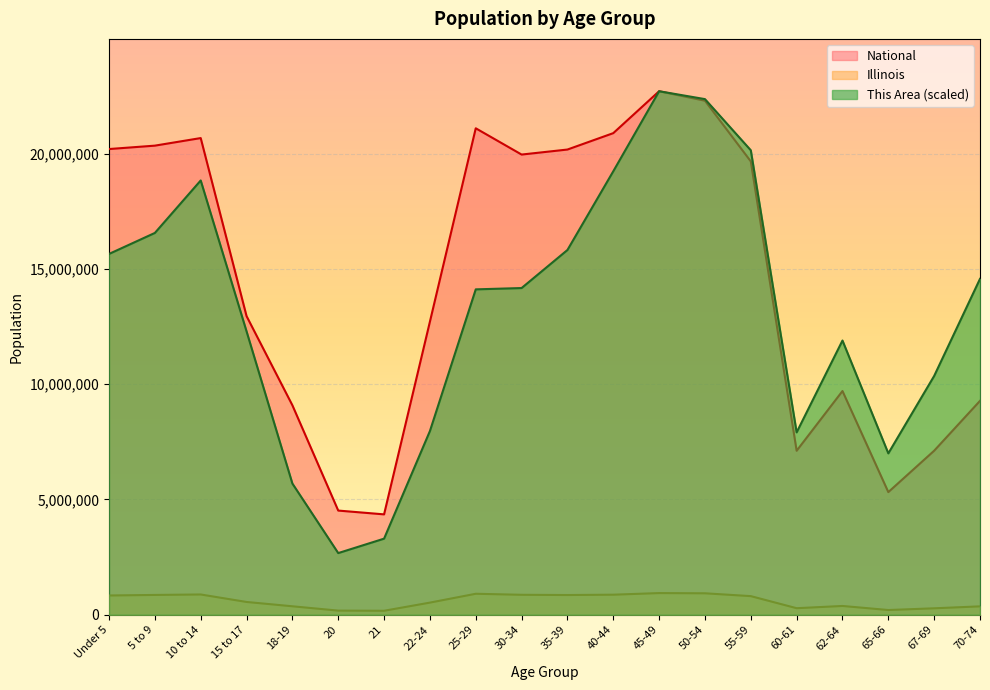

True or false: National and Illinois cross at least once.

False